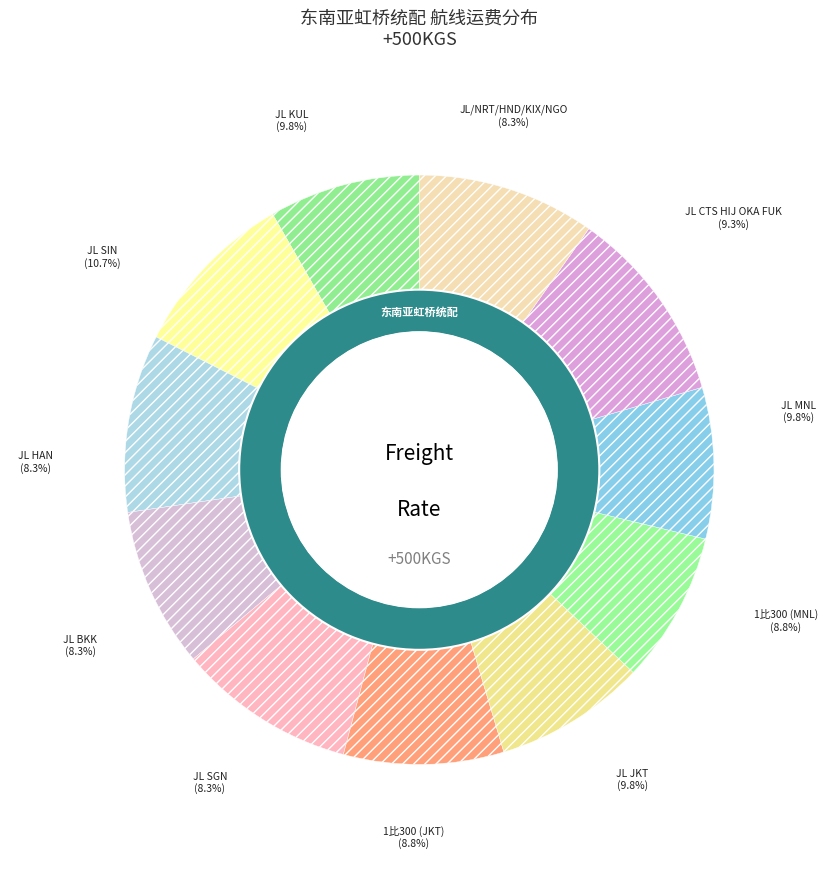

Which category has the smallest portion of the pie?

JL/NRT/HND/KIX/NGO